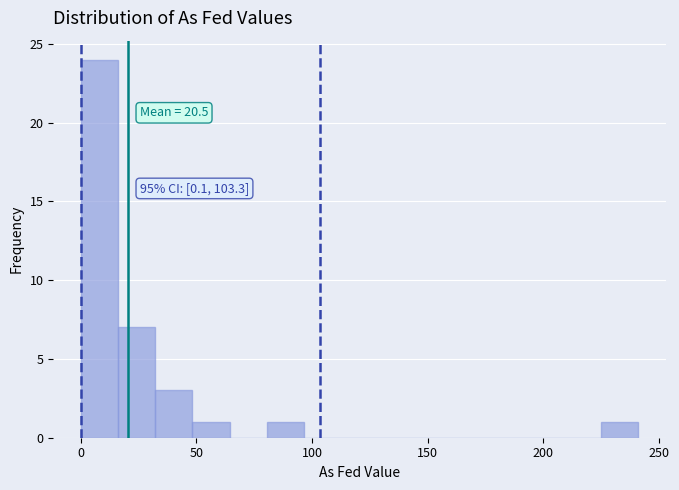

Read against the x-axis, roughly where is the centre of the tallest bar?

10